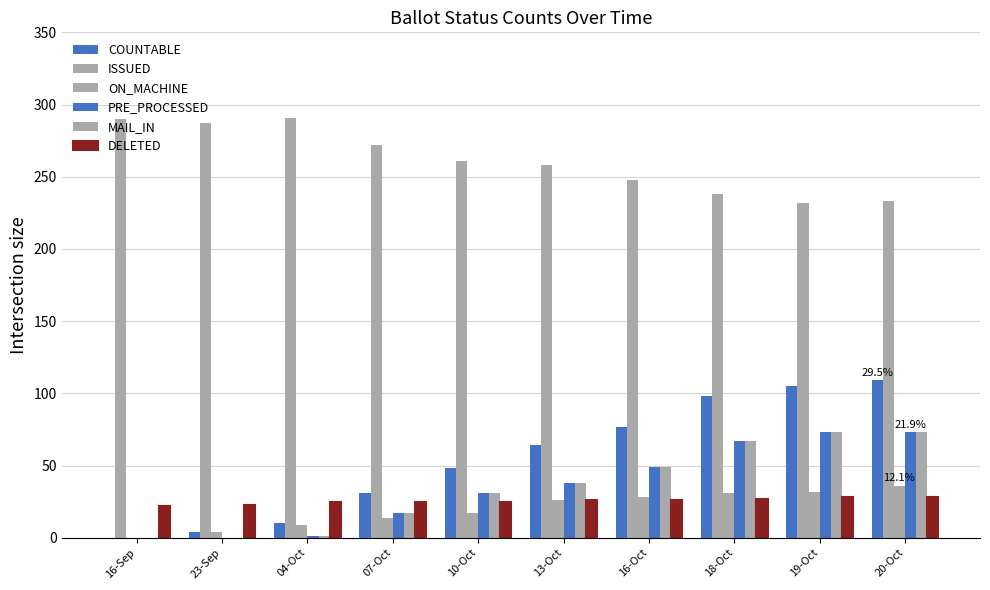

The value of MAIL_IN at 16-Oct is 49. True or false?

True